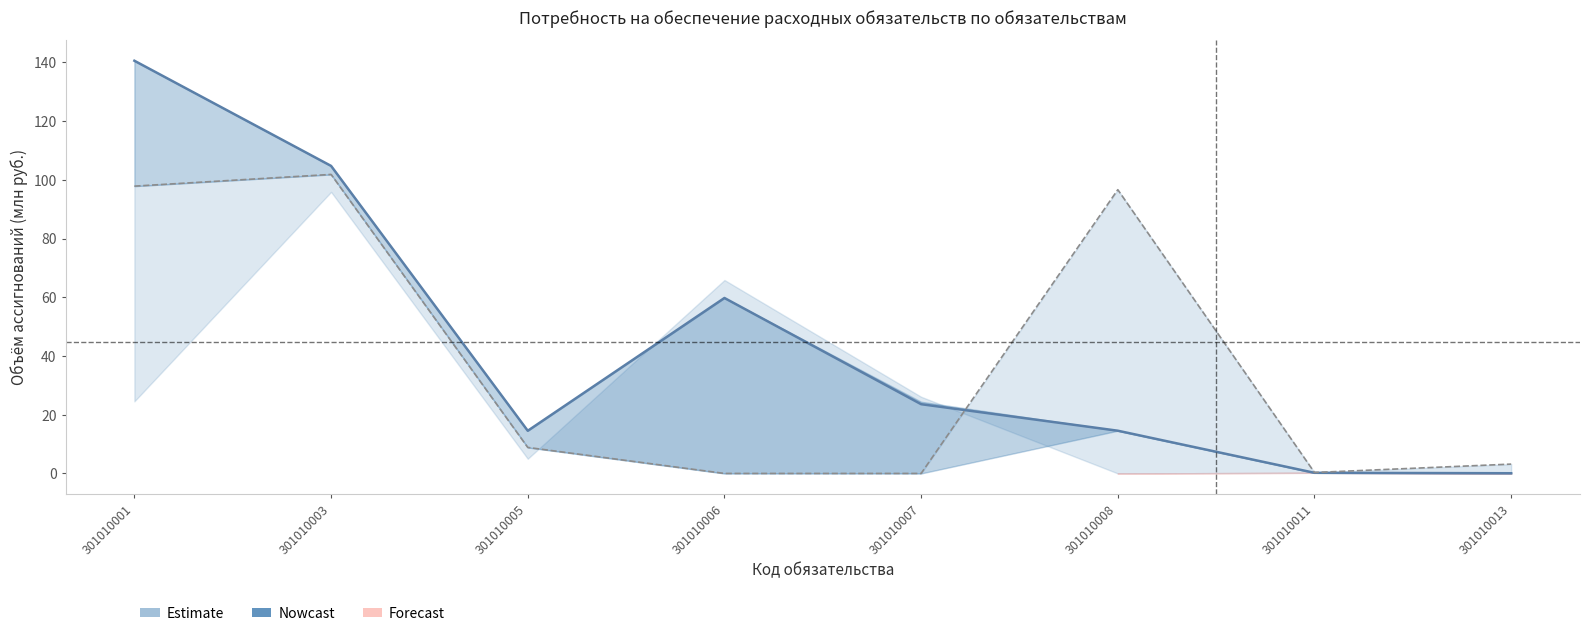

Is it true that Текущий год (план) equals 0.0 at 301010013?

False